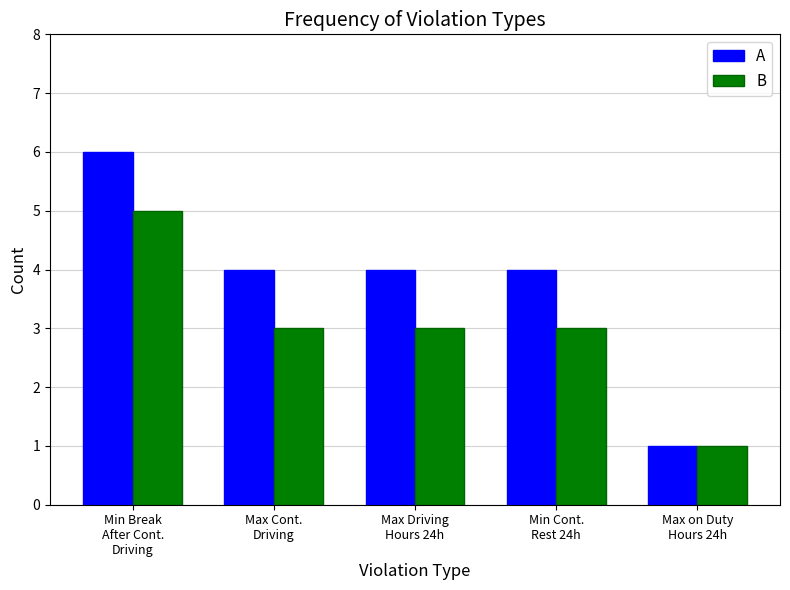

Which series has the largest total across all categories?

A